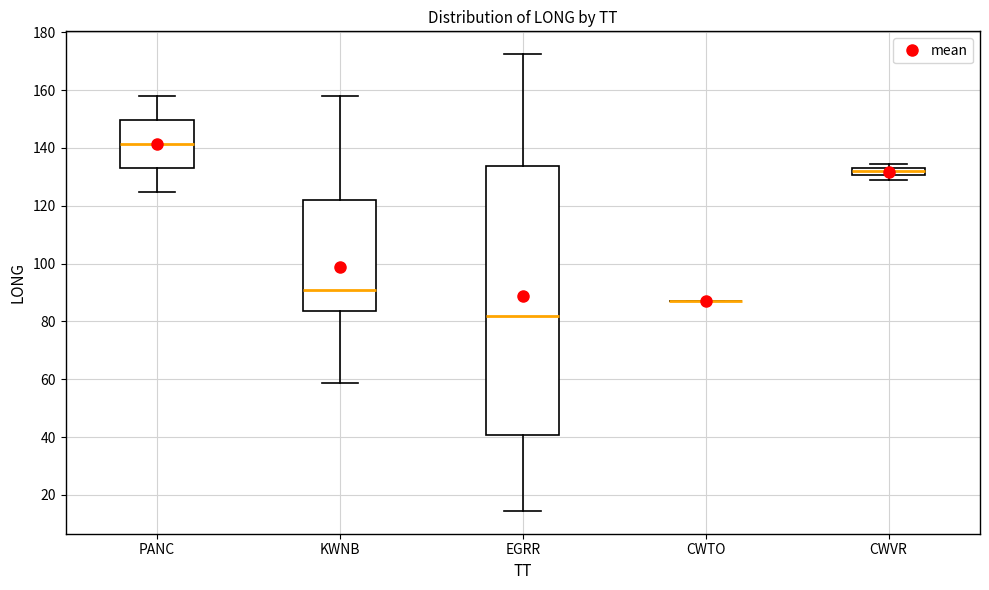

Which box is the tallest, from its lower edge to its upper edge?

EGRR